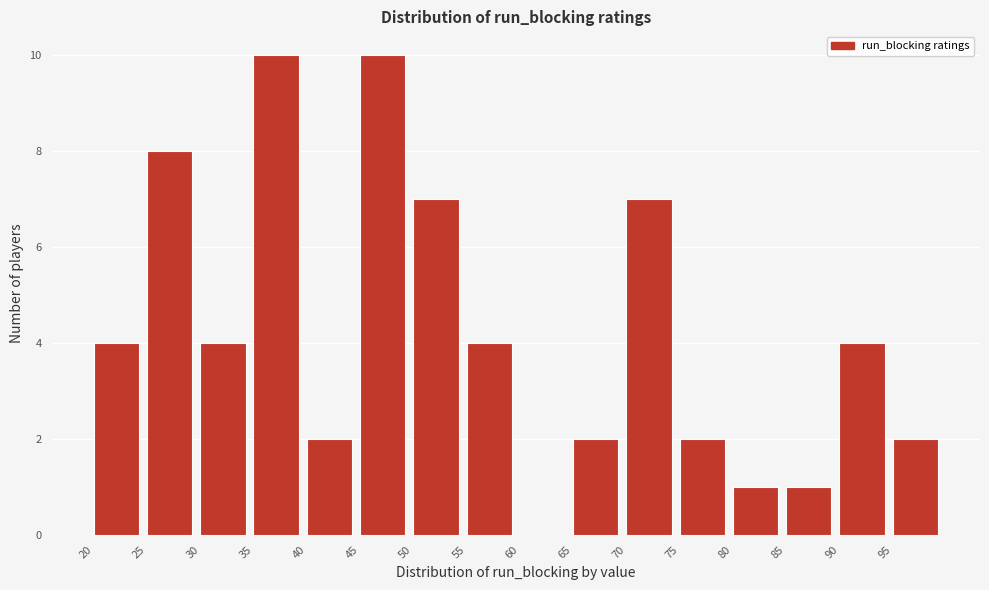

What is the height of the bar covering 35 to 40 on the x-axis? The values are not printed on the chart, so give them approximately, as read against the axis.

10